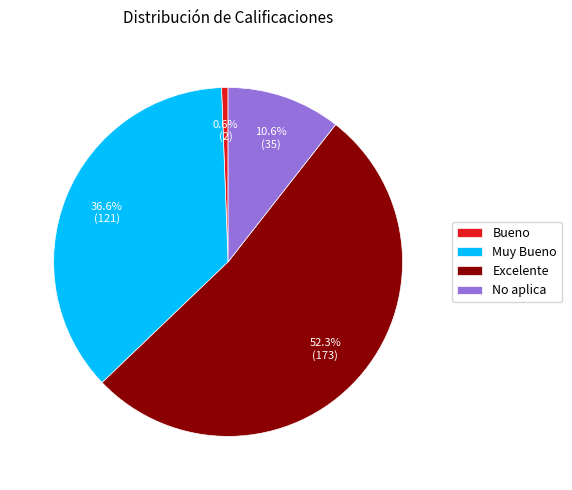

What percentage is the No aplica slice, to the nearest percent?

11%